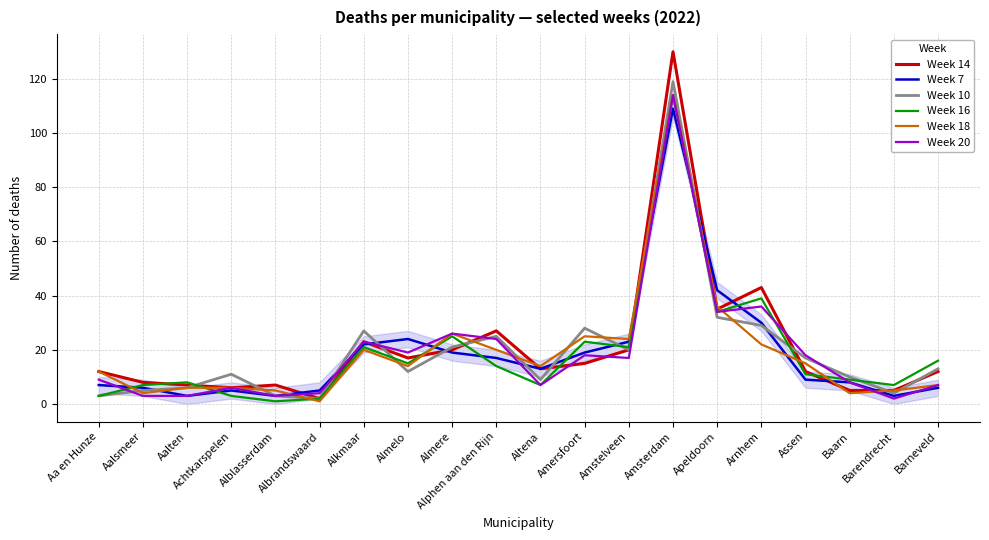

Which series has the widest spread of values?

Week 14